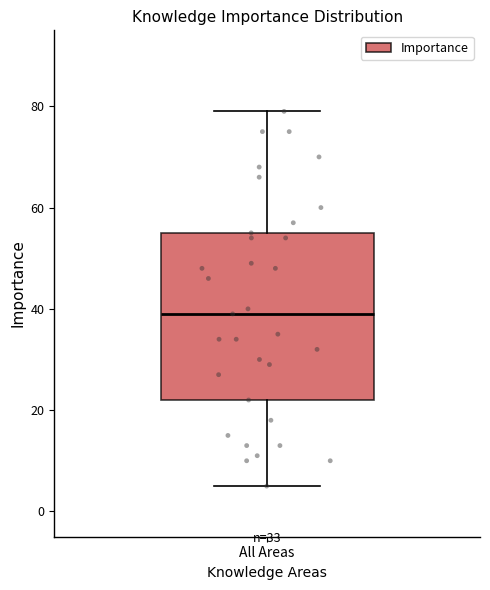

Read this box plot against the y-axis: the position of the median line, the range covered by the box, and the ends of both whiskers. The values are not printed on the chart, so give them approximately, as read against the axis.

median 40, box 22 to 56, whiskers 6 to 80